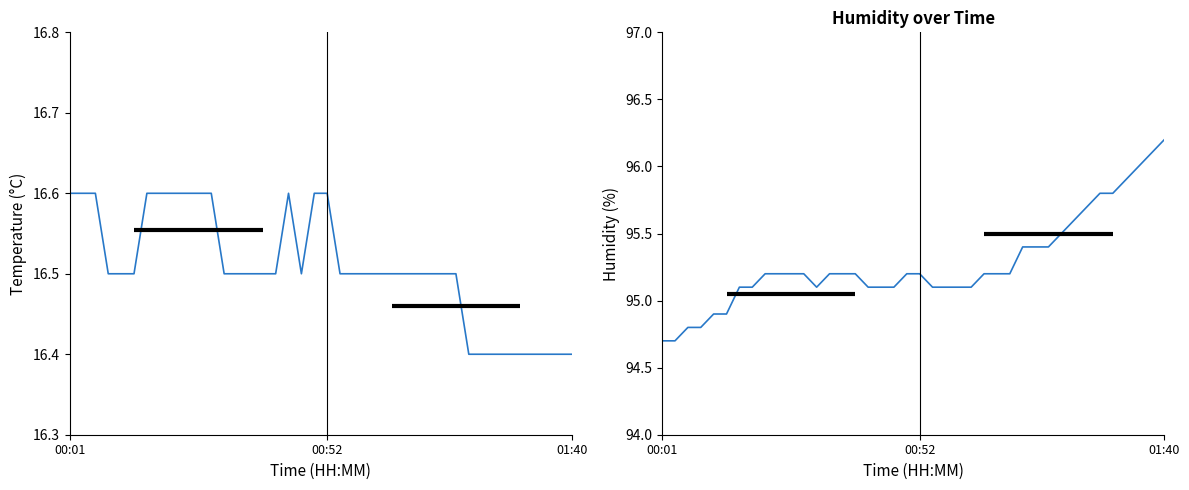

At 26, list the series in order from smallest to largest.

Temp, Humidity